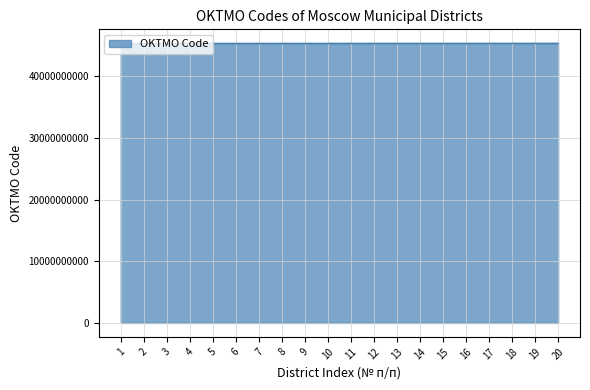

What is the difference between the values at 8 and 9?

1000000